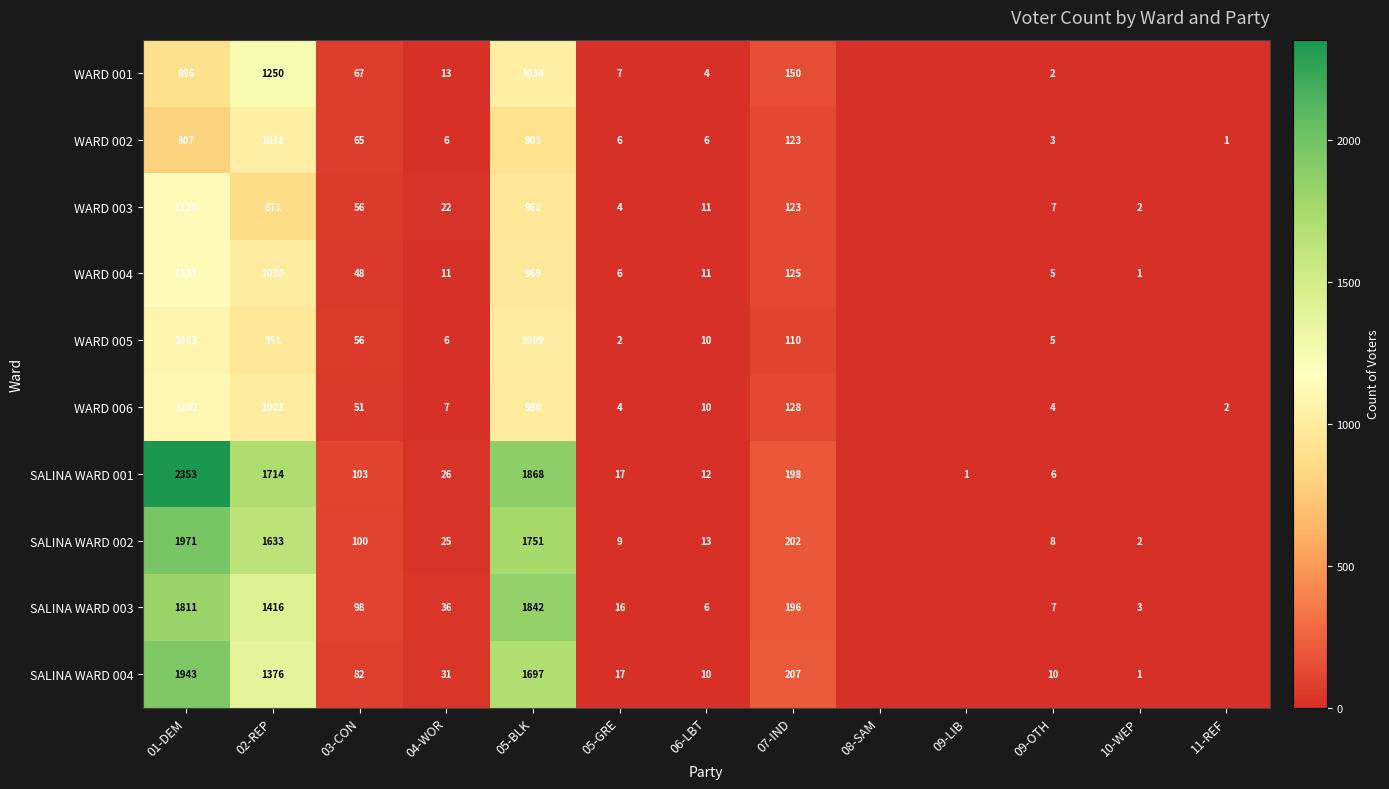

Which series has the largest range (max minus min)?

SALINA WARD 001